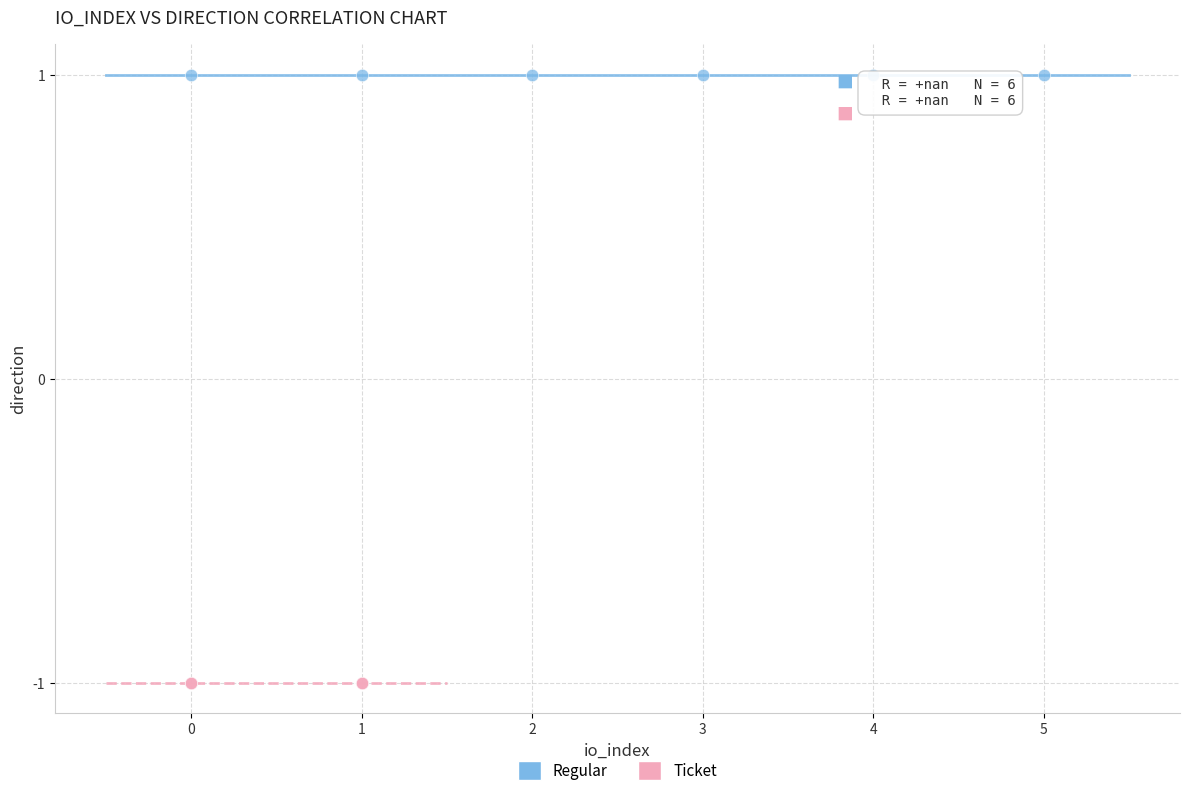

What are all the series names shown in the legend?

Regular, Ticket